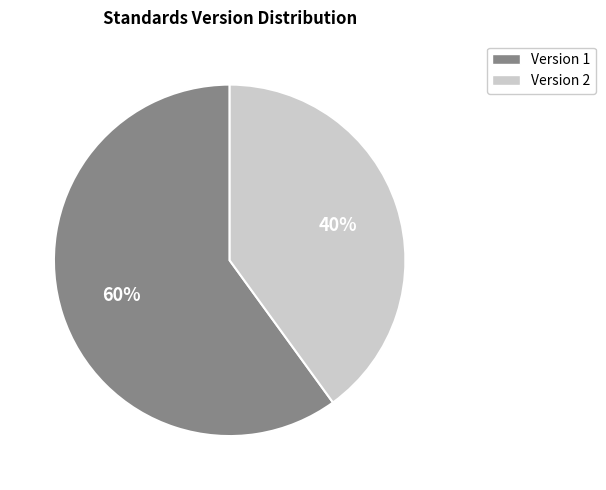

Does any single category account for the majority?

Yes